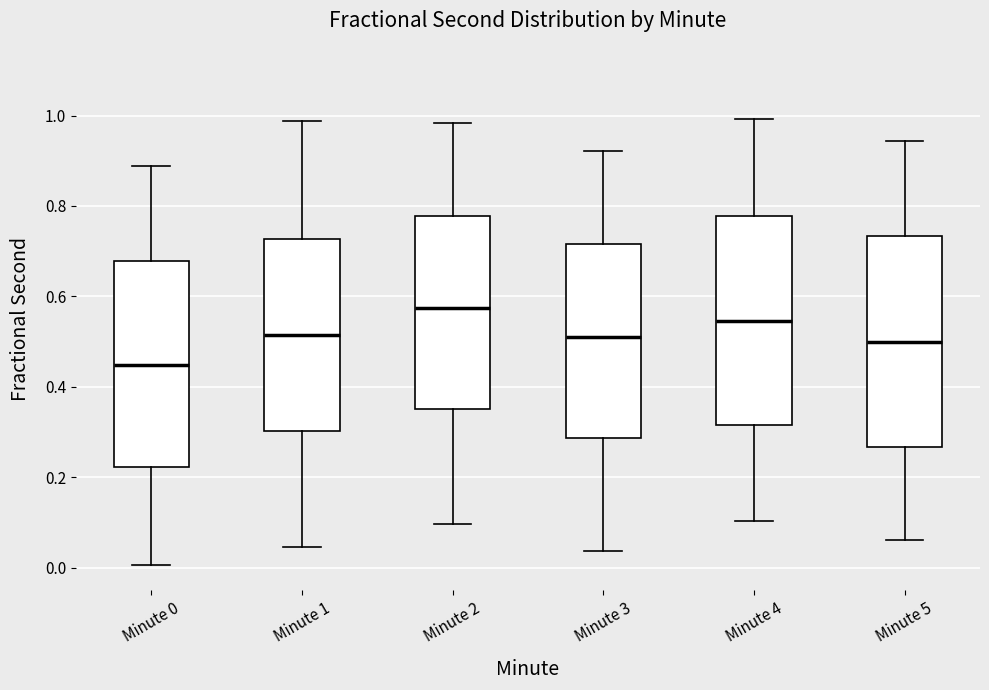

Where does the upper whisker of the box for Minute 2 end on the y-axis? The values are not printed on the chart, so give them approximately, as read against the axis.

0.98